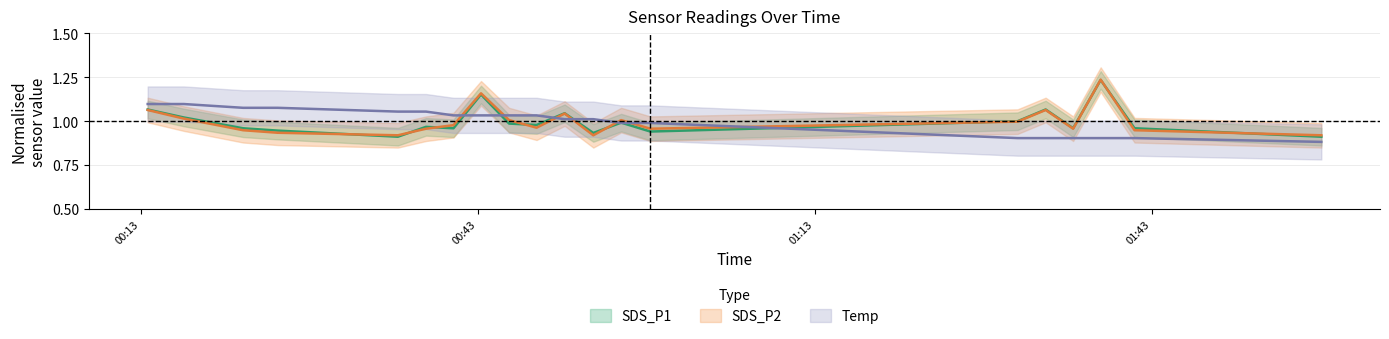

Rank the series by their maximum value, from lowest to highest.

Temp, SDS_P1, SDS_P2